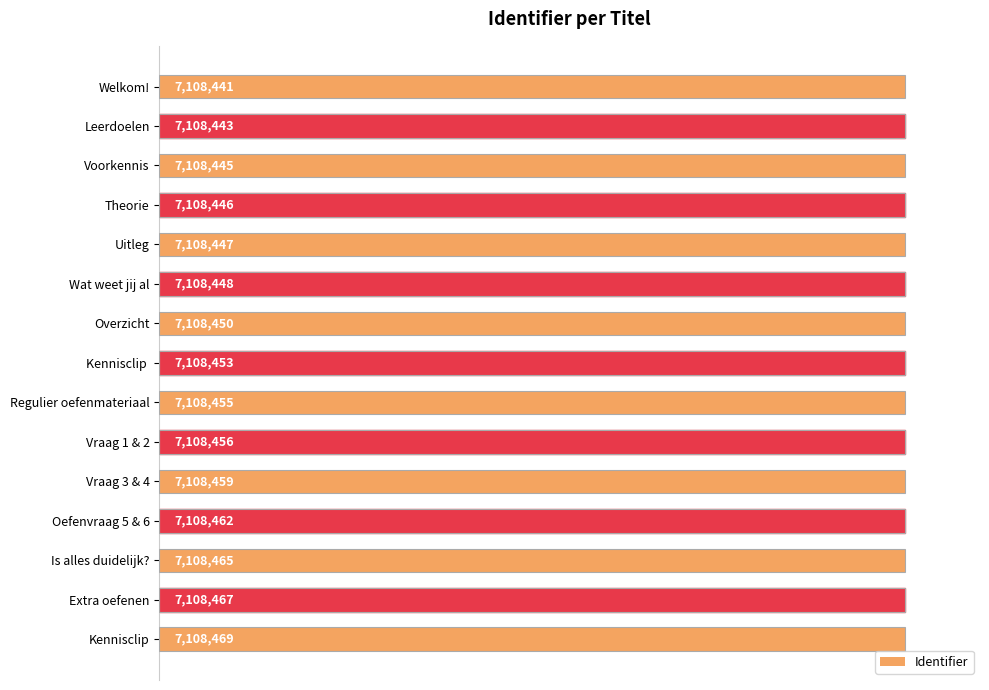

Are the bars horizontal?

Yes